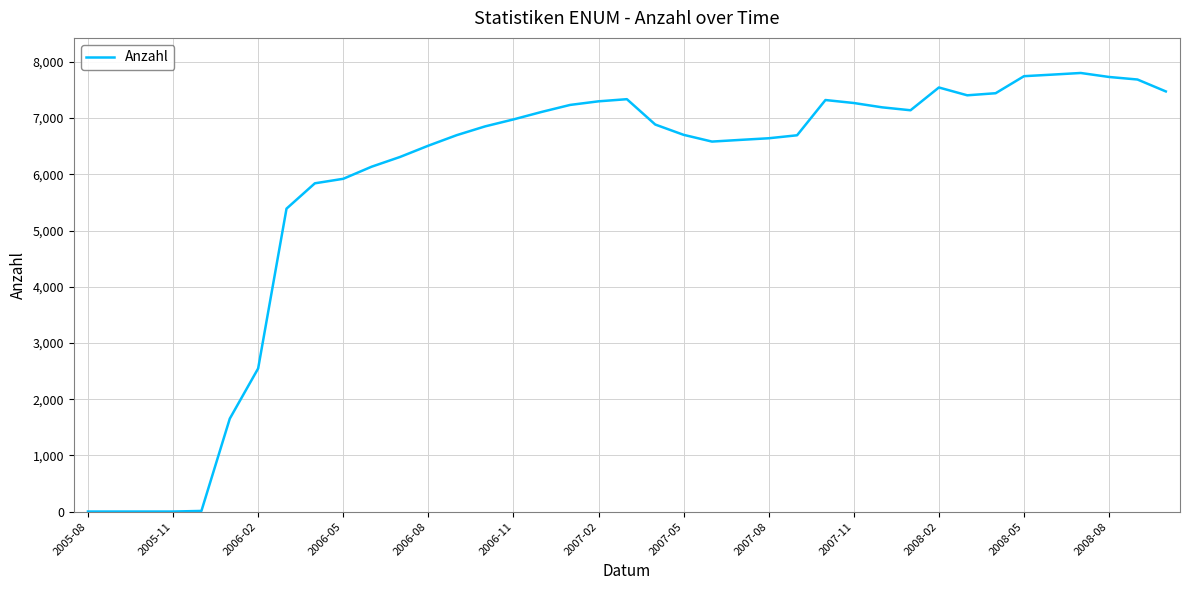

What is the difference between the maximum and minimum values?

7800